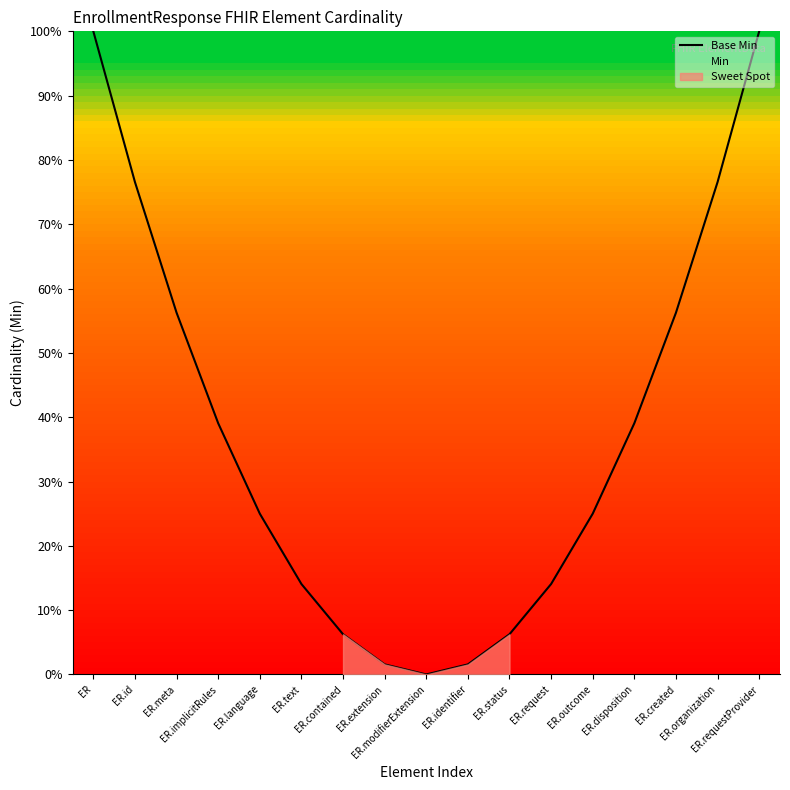

Reading left to right, what are all the values shown in this chart?

ER=100.0	ER.id=76.6	ER.meta=56.2	ER.implicitRules=39.1	ER.language=25.0	ER.text=14.1	ER.contained=6.2	ER.extension=1.6	ER.modifierExtension=0.0	ER.identifier=1.6	ER.status=6.2	ER.request=14.1	ER.outcome=25.0	ER.disposition=39.1	ER.created=56.2	ER.organization=76.6	ER.requestProvider=100.0